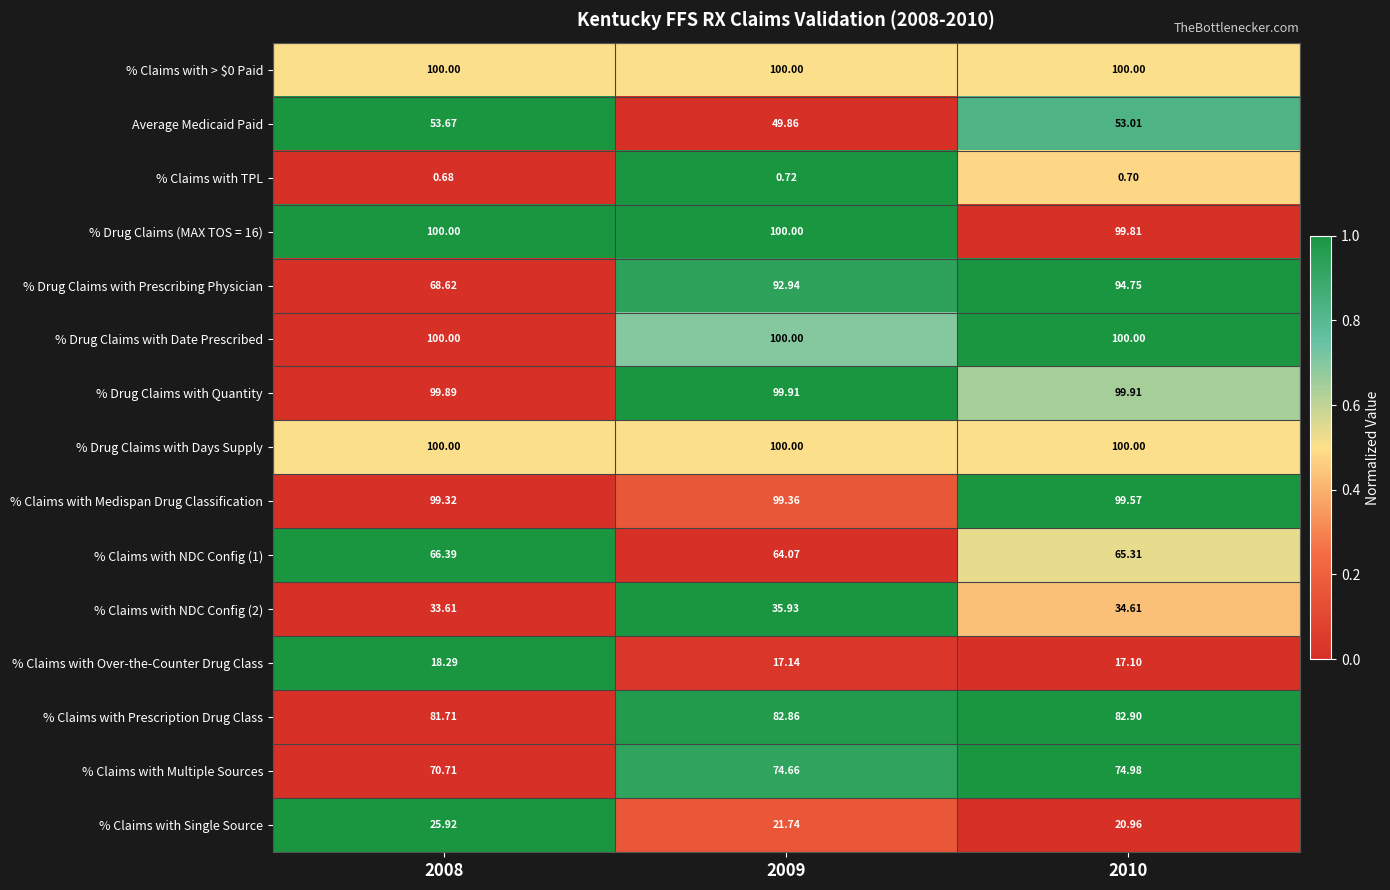

Is the value of % Claims with Multiple Sources at 2008 greater than the value of % Claims with > $0 Paid at 2009?

No